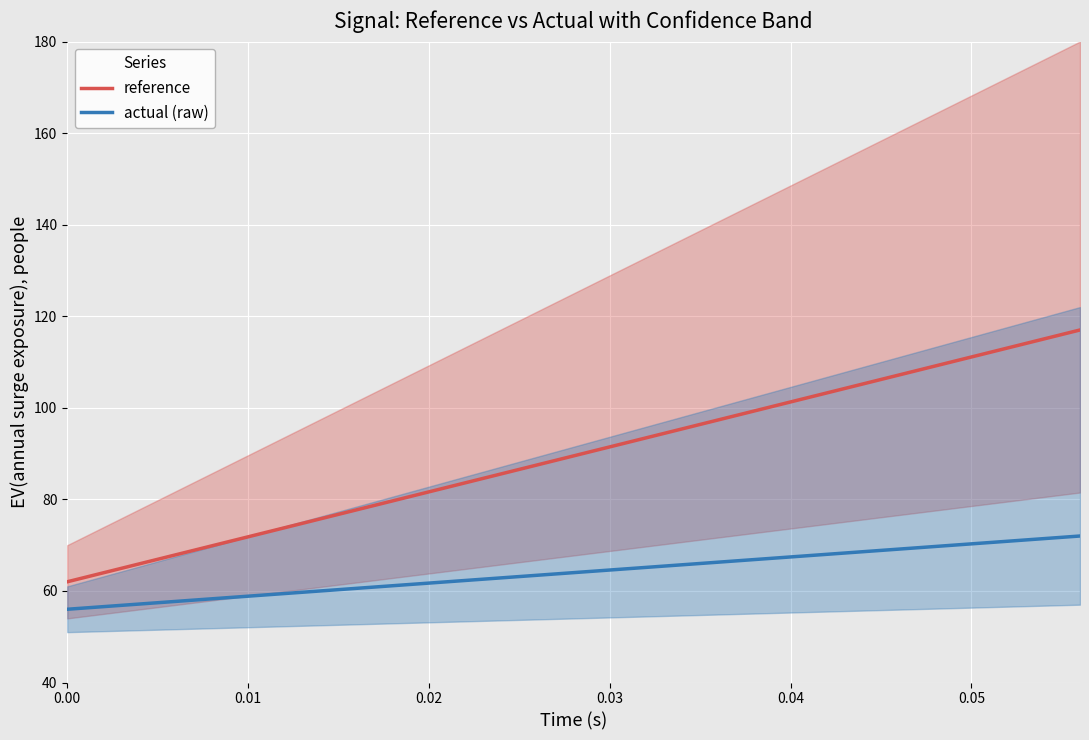

True or false: reference has a value of 62.0 at 0.00.

True